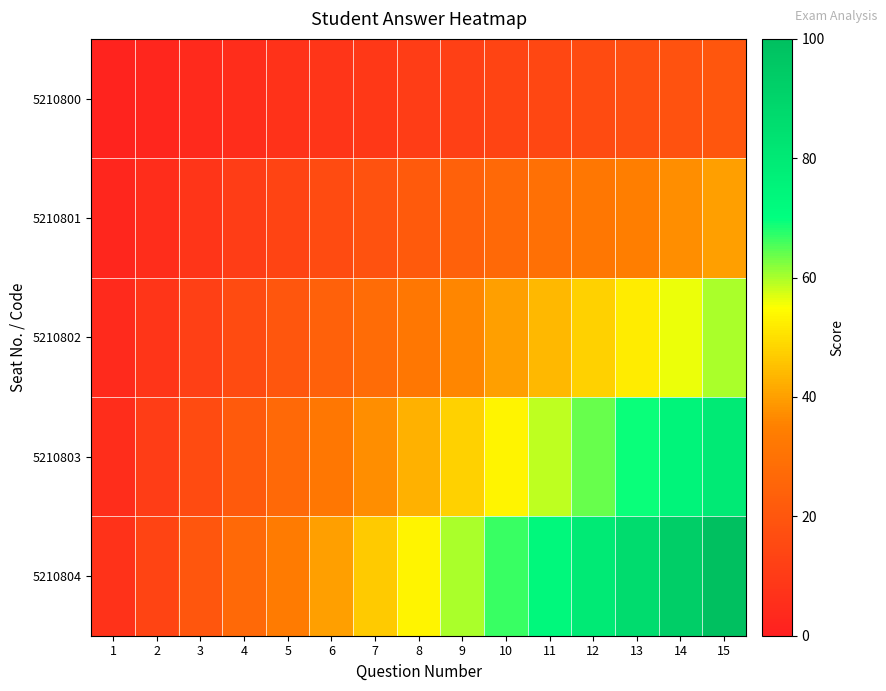

What is the spread (max minus min) of values at 5?

26.7